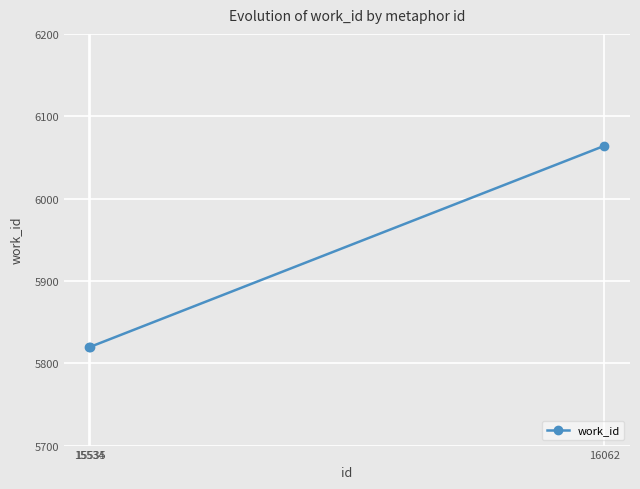

What is the sum of all values?

17704